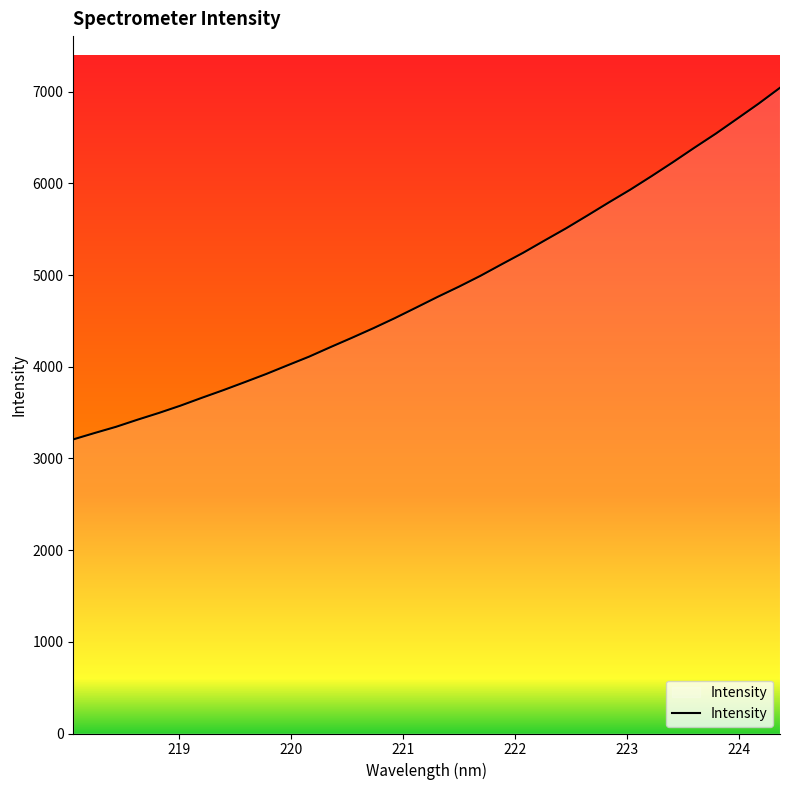

What is the minimum value shown in the chart?

3208.4